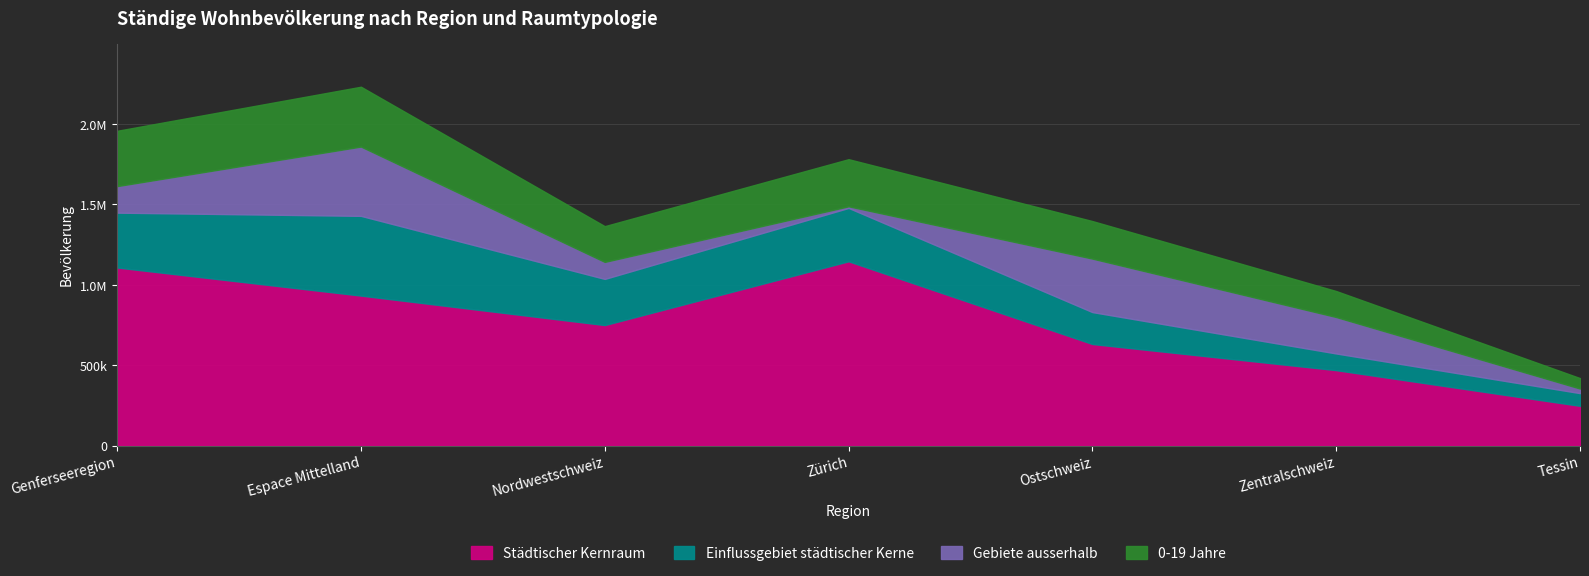

Is it true that Städtischer Kernraum equals 1107433 at Genferseeregion?

True